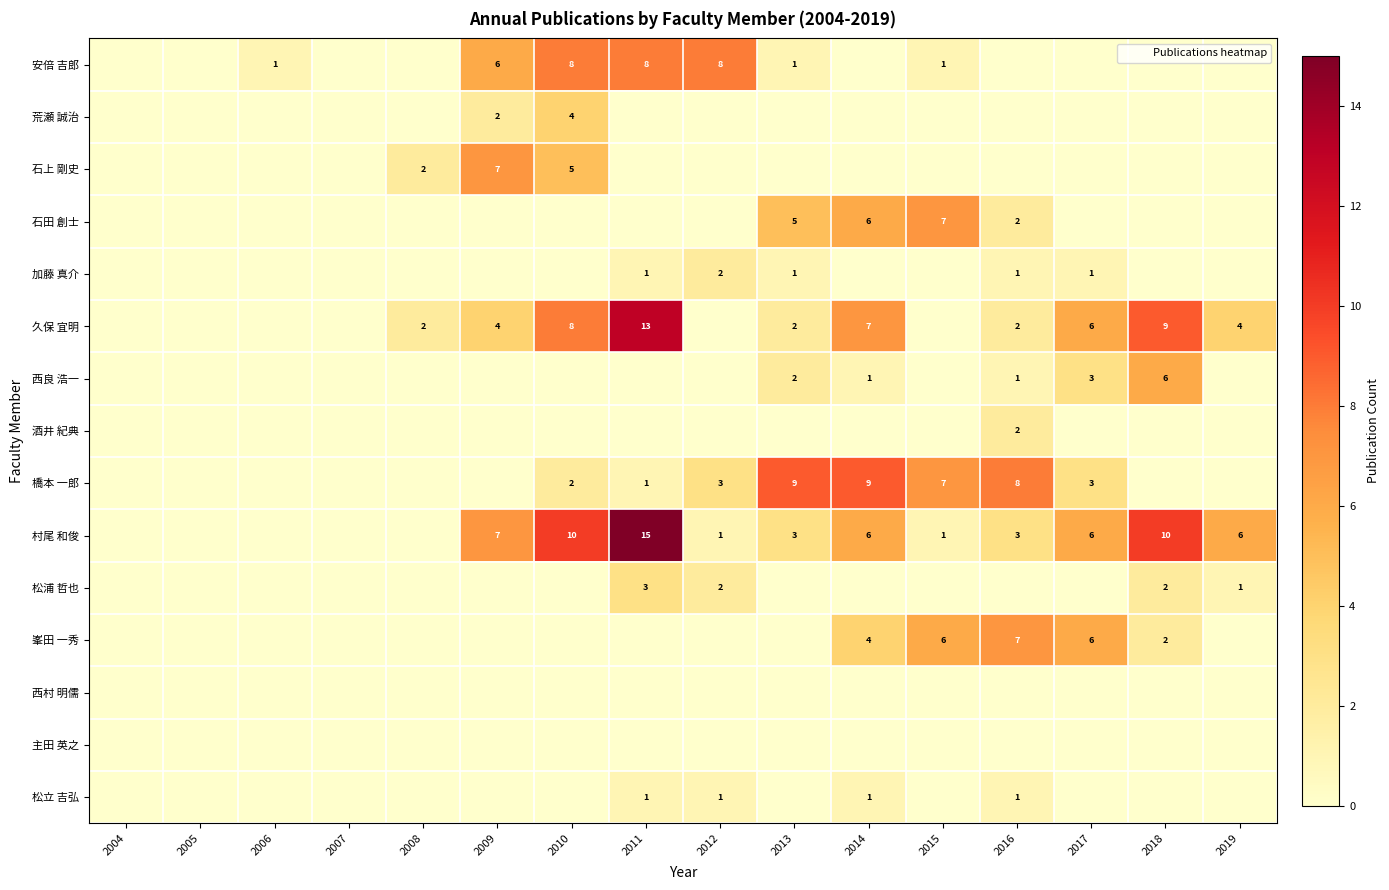

What is the sum of the 酒井 紀典 values at 2016 and 2011?

2